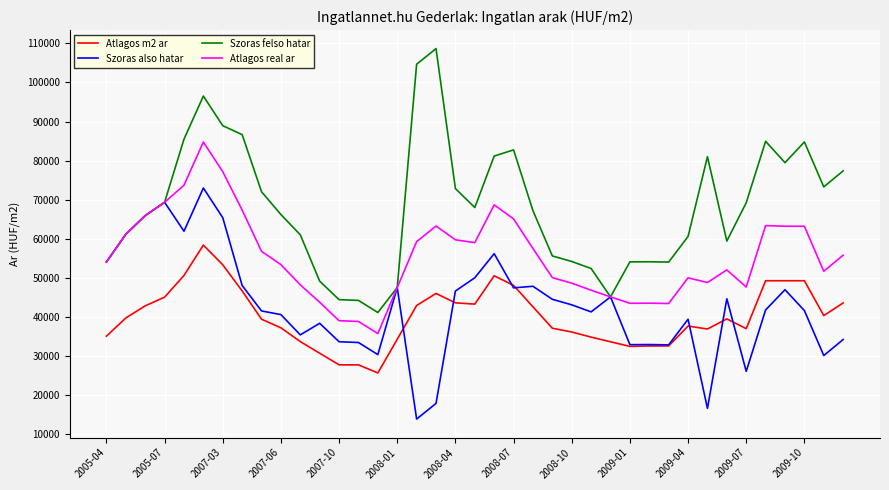

True or false: Szoras felso hatar and Atlagos m2 ar cross at least once.

False